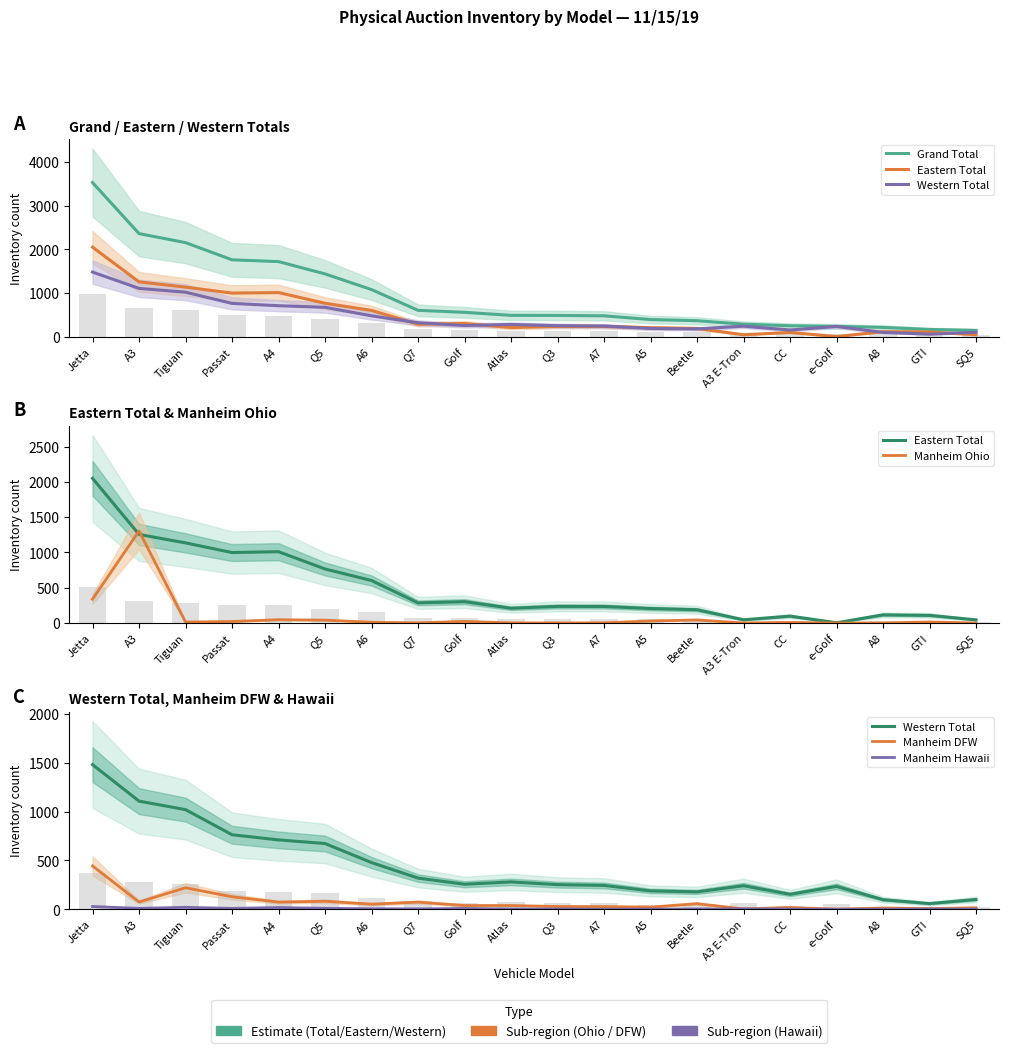

Which category has the highest value in the Manheim DFW series?

Jetta